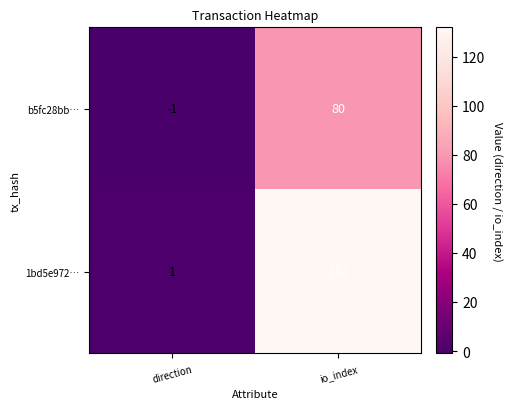

Where is 1bd5e972… nearest to the value 66?

direction